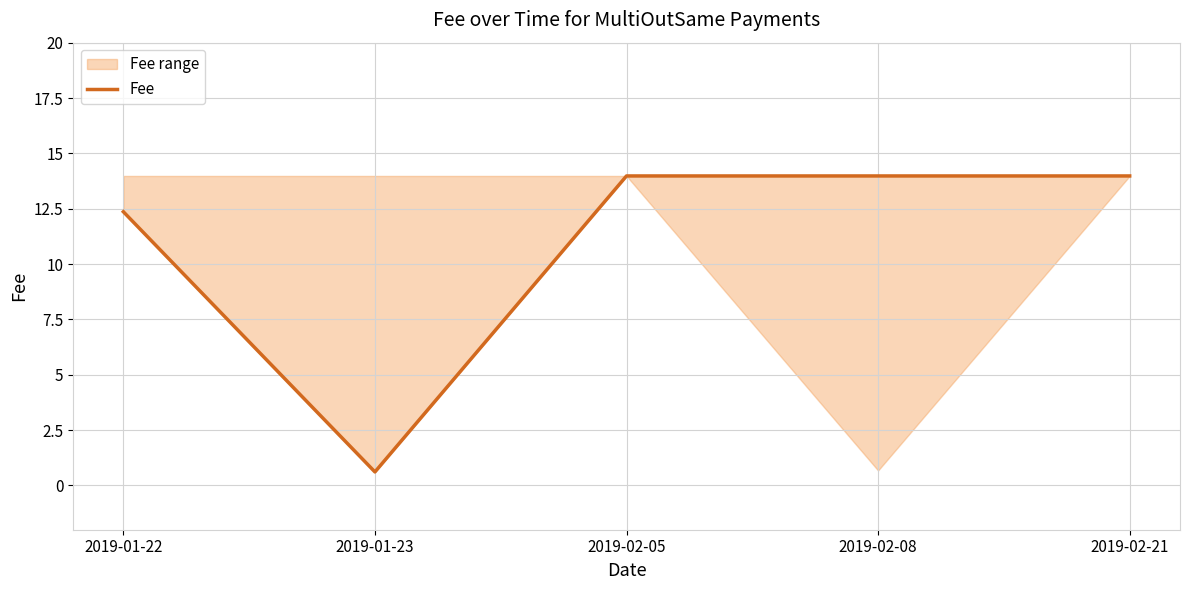

What is the label of the 4th point from the left?

2019-02-08